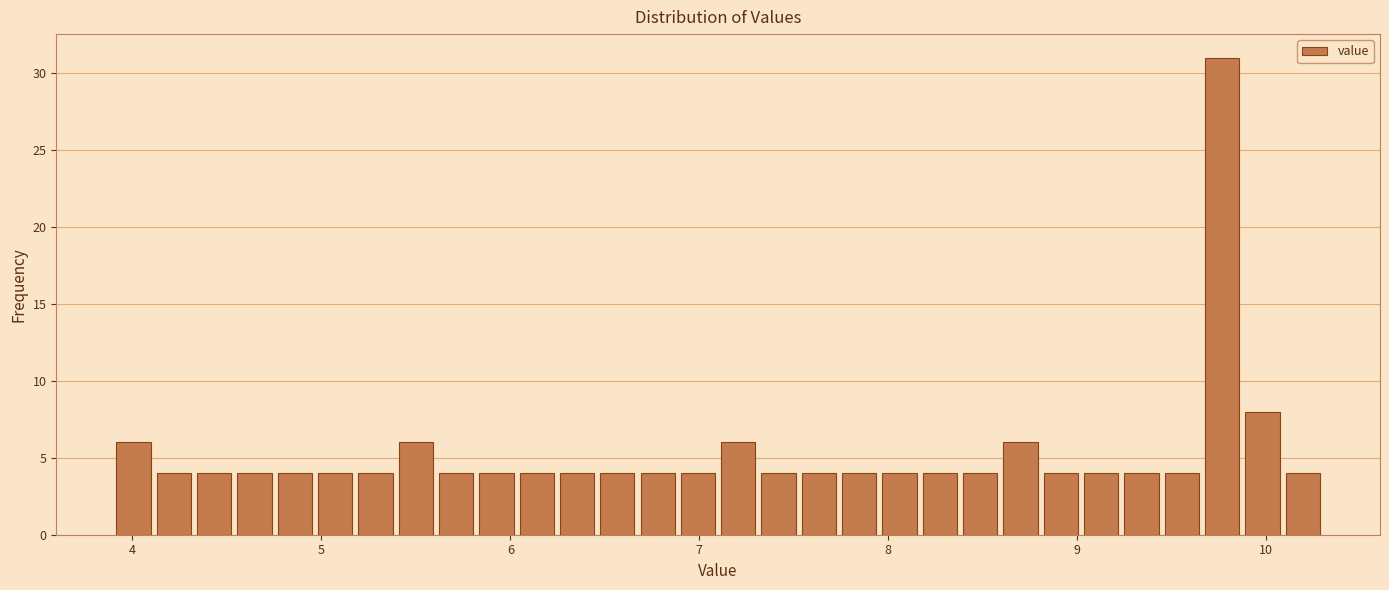

Around what value on the x-axis is the tallest bar? Give the approximate position of its centre, as read against the axis.

9.8